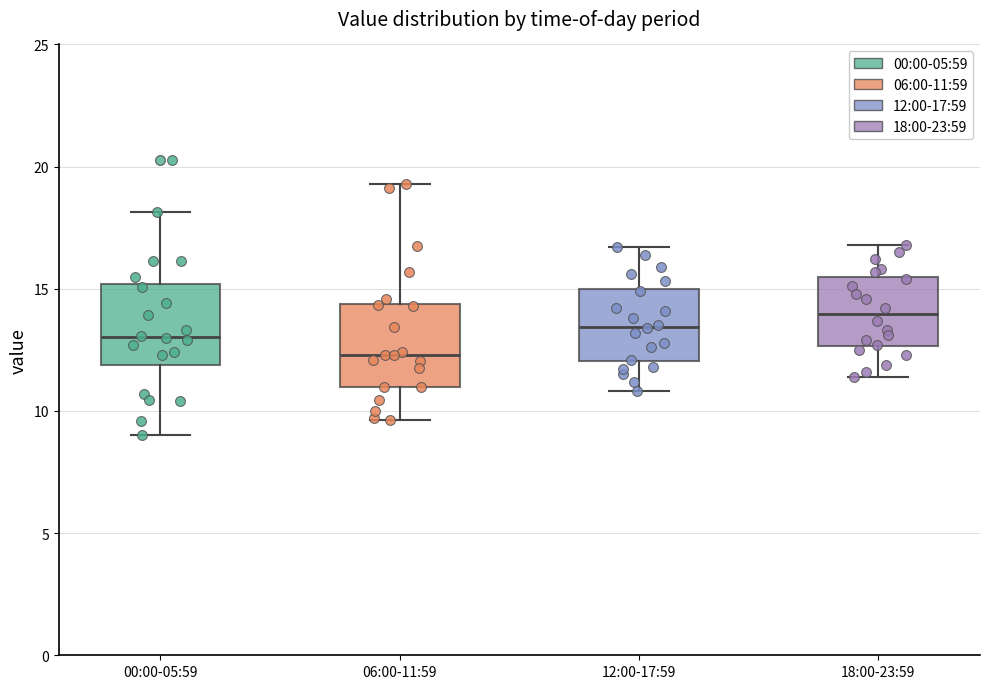

Reading left to right, read every box against the y-axis: the position of its median line, the range the box covers, and the ends of its whiskers. The values are not printed on the chart, so give them approximately, as read against the axis.

00:00-05:59: median 13.0, box 12.0 to 15.0, whiskers 9.0 to 18.0
06:00-11:59: median 12.5, box 11.0 to 14.5, whiskers 9.5 to 19.5
12:00-17:59: median 13.5, box 12.0 to 15.0, whiskers 11.0 to 16.5
18:00-23:59: median 14.0, box 12.5 to 15.5, whiskers 11.5 to 17.0